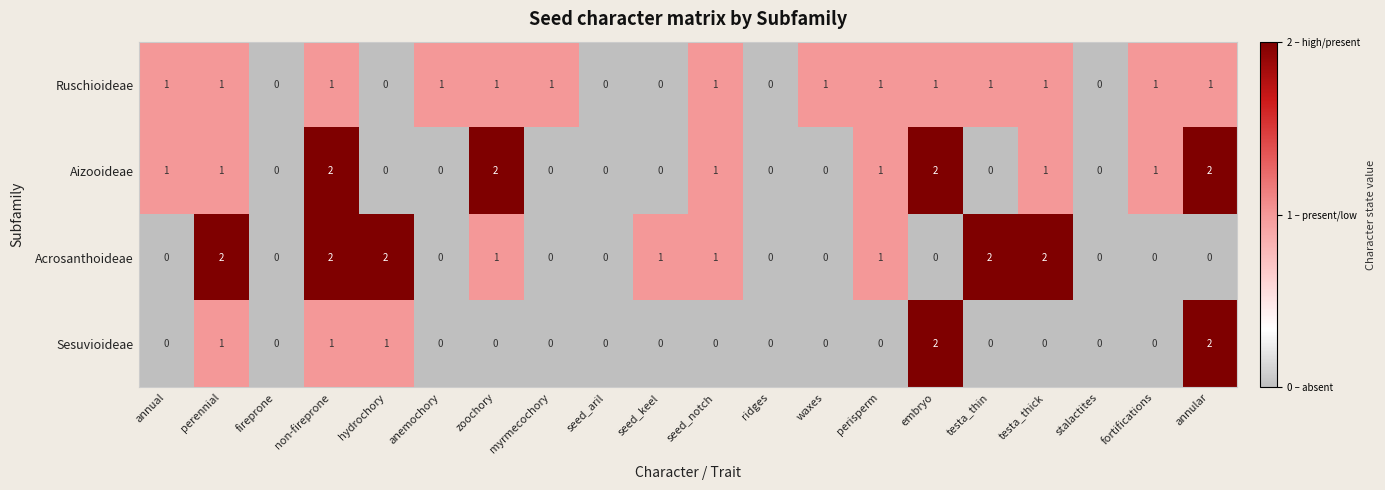

Which series changed the most between annual and non-fireprone?

Acrosanthoideae